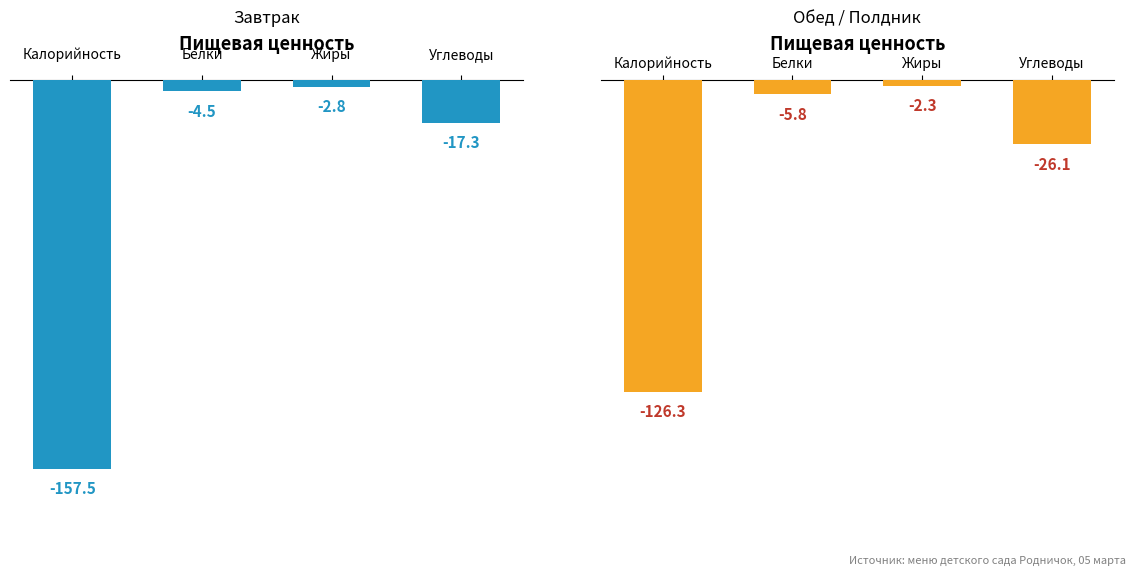

Is it true that Полдник equals 1.2 at Белки?

False